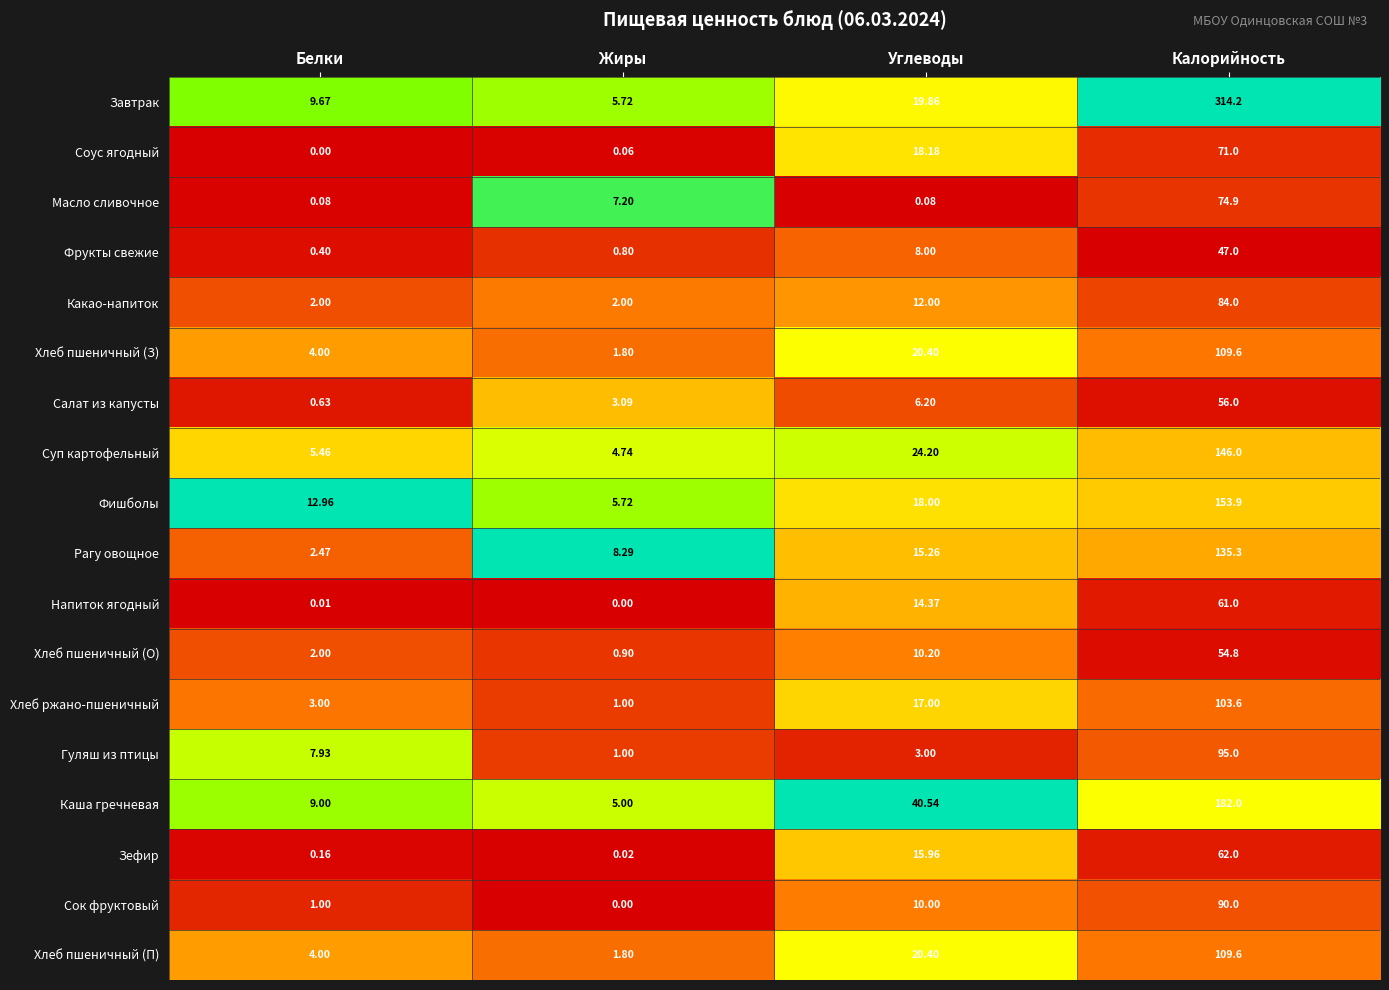

At which label does Суп картофельный reach its peak?

Калорийность